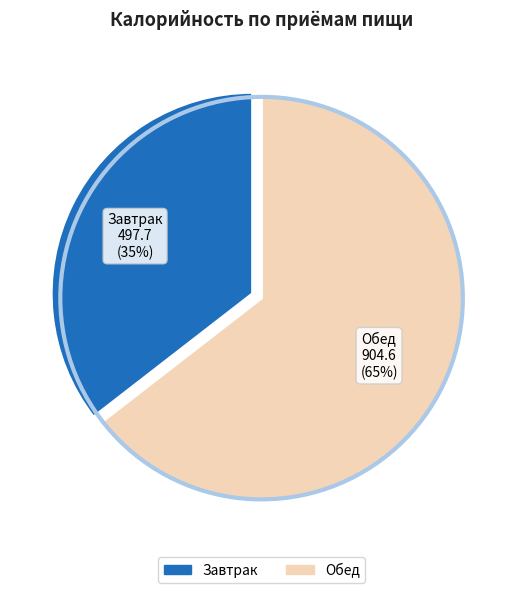

Which has a higher value, Завтрак or Обед?

Обед